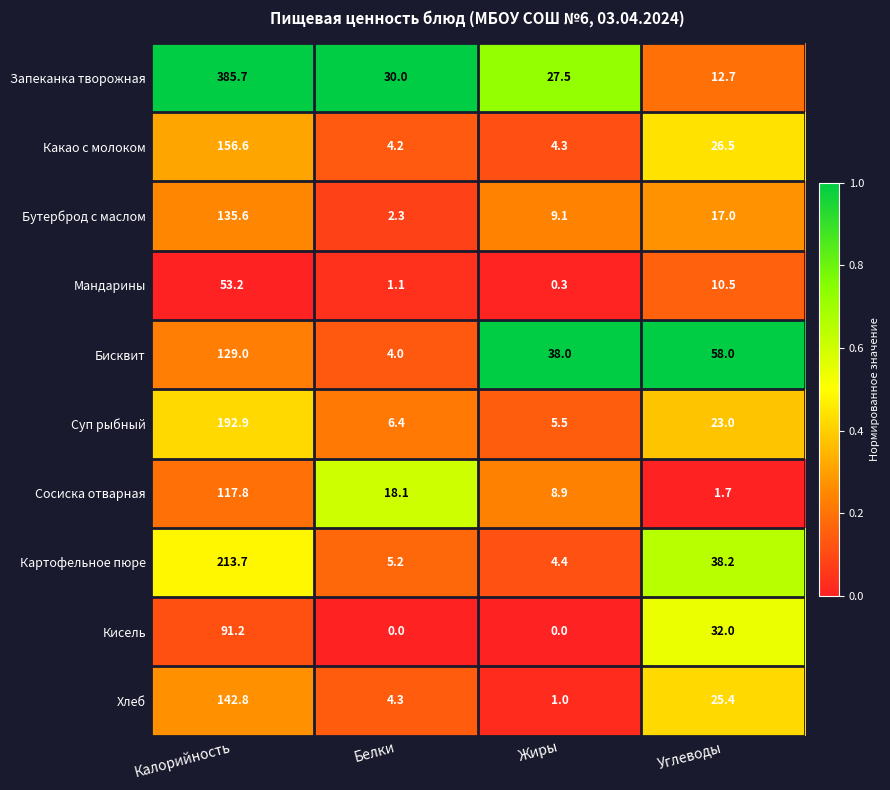

What is the sum of all Сосиска отварная values?

146.5